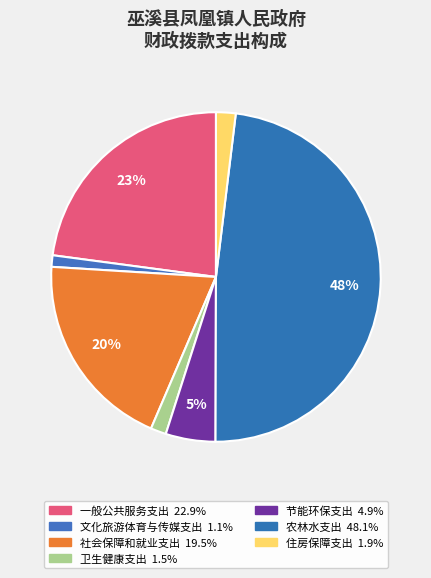

Which slice is the smallest?

文化旅游体育与传媒支出